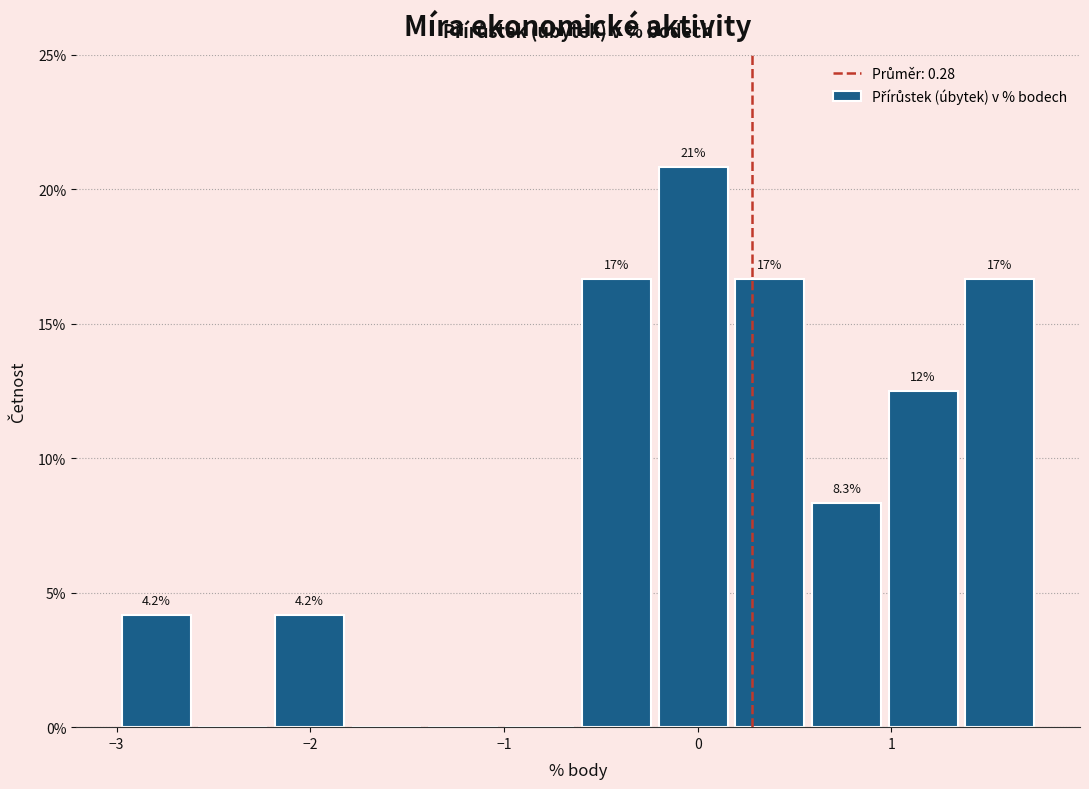

Around what value on the x-axis is the tallest bar? Give the approximate position of its centre, as read against the axis.

0.0